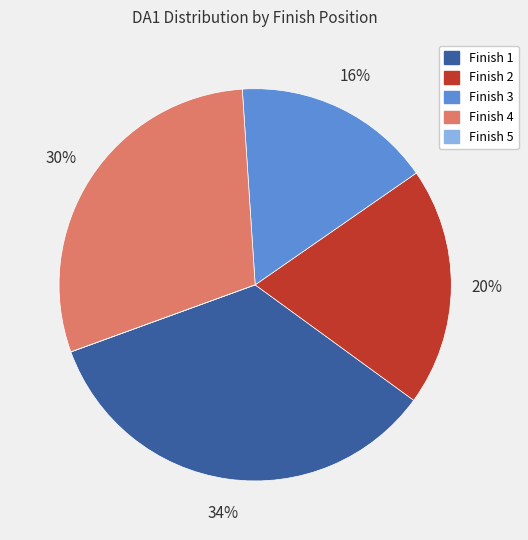

To the nearest percent, what is the difference between the largest and smallest slice percentages?

34%